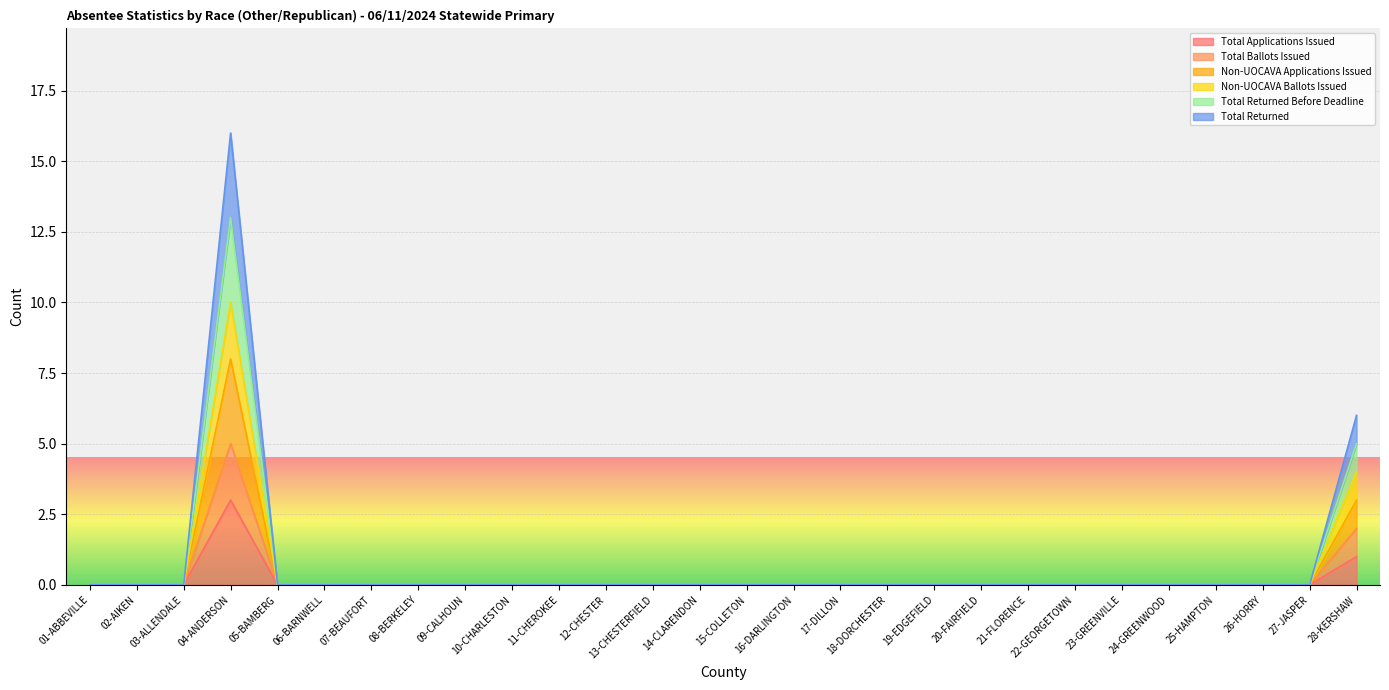

Rank the categories by Non-UOCAVA Applications Issued value from highest to lowest.

04-ANDERSON, 28-KERSHAW, 01-ABBEVILLE, 02-AIKEN, 03-ALLENDALE, 05-BAMBERG, 06-BARNWELL, 07-BEAUFORT, 08-BERKELEY, 09-CALHOUN, 10-CHARLESTON, 11-CHEROKEE, 12-CHESTER, 13-CHESTERFIELD, 14-CLARENDON, 15-COLLETON, 16-DARLINGTON, 17-DILLON, 18-DORCHESTER, 19-EDGEFIELD, 20-FAIRFIELD, 21-FLORENCE, 22-GEORGETOWN, 23-GREENVILLE, 24-GREENWOOD, 25-HAMPTON, 26-HORRY, 27-JASPER